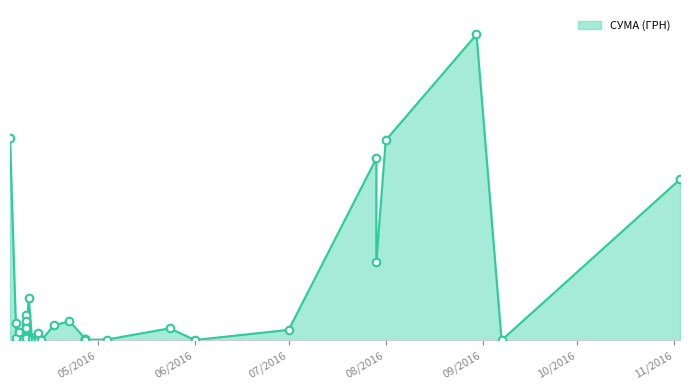

Approximately how many times larger is the value at 08.04.2016 compared to 22.04.2016?

0.3